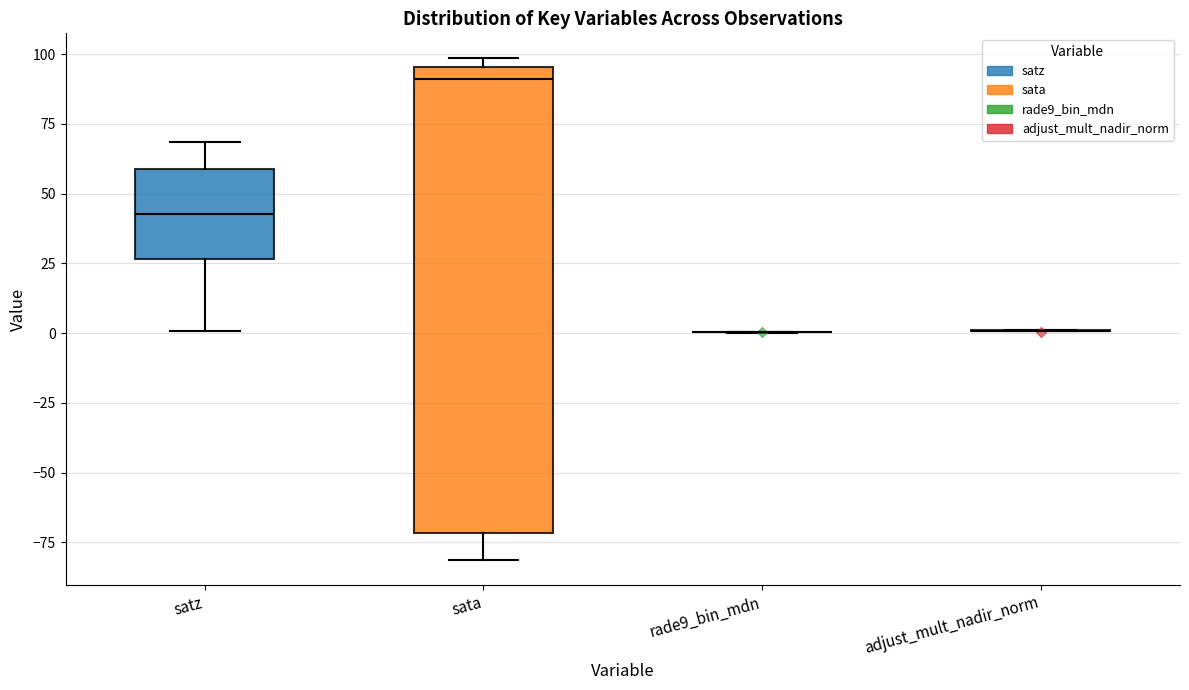

Reading left to right, transcribe this box plot: for each box, give where its median line is, the range the box spans, and where its two whiskers end, as read against the y-axis. The values are not printed on the chart, so give them approximately, as read against the axis.

satz: median 45, box 25 to 60, whiskers 0 to 70
sata: median 90, box -70 to 95, whiskers -80 to 100
rade9_bin_mdn: box collapsed to a line at 0, whiskers 0 to 0
adjust_mult_nadir_norm: box collapsed to a line at 0, whiskers 0 to 0